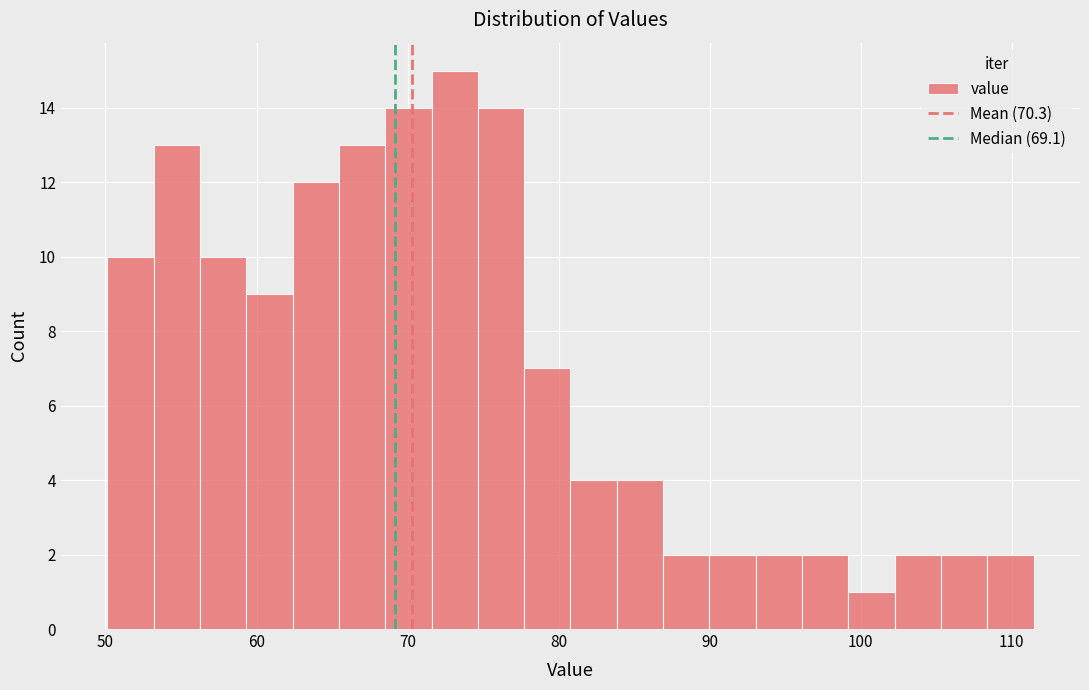

Around what value on the x-axis is the tallest bar? Give the approximate position of its centre, as read against the axis.

73